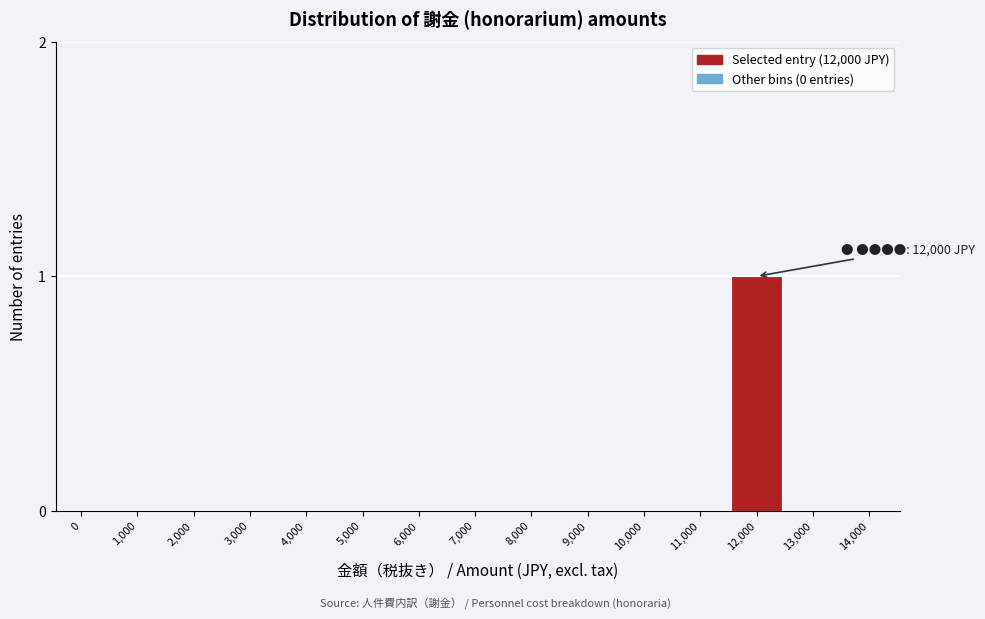

Reading left to right, list all the values displayed in this chart.

0=0	1,000=0	2,000=0	3,000=0	4,000=0	5,000=0	6,000=0	7,000=0	8,000=0	9,000=0	10,000=0	11,000=0	12,000=1	13,000=0	14,000=0